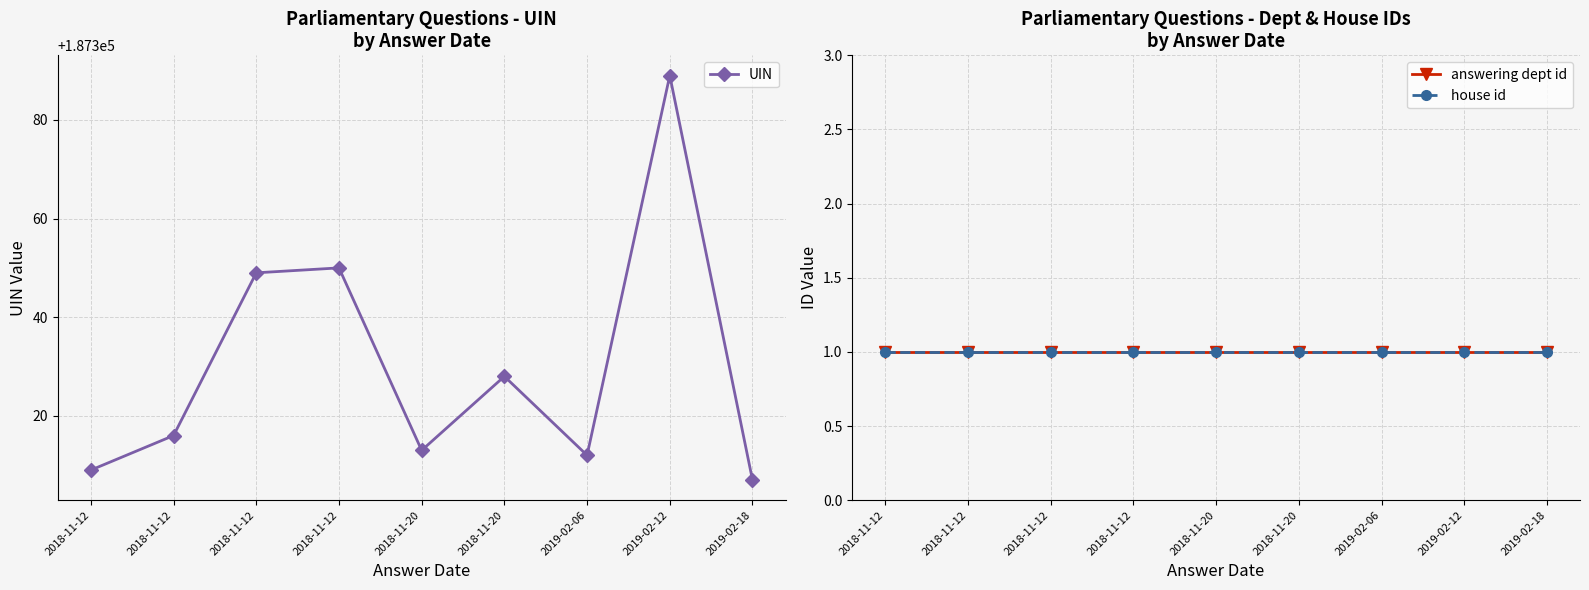

What is the value of the house id point at the 3rd from the left?

1